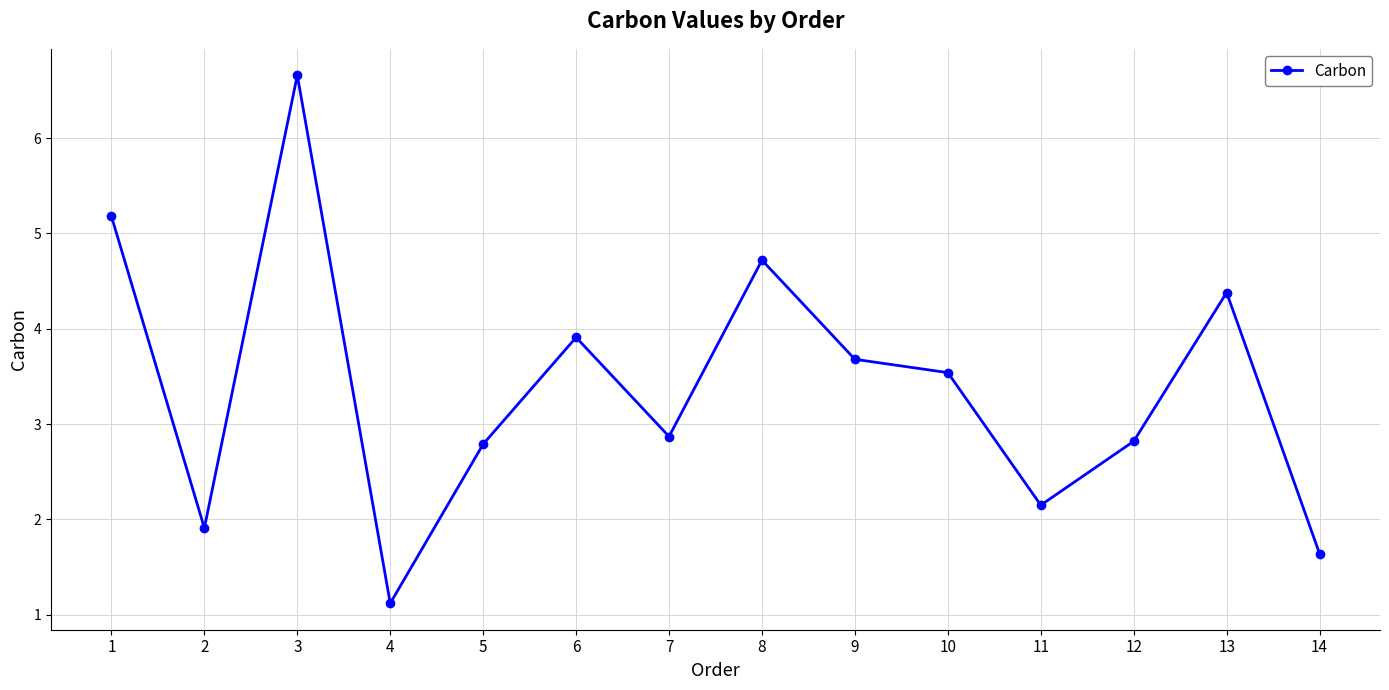

How many points are lower than both their immediate neighbors (excluding endpoints)?

4